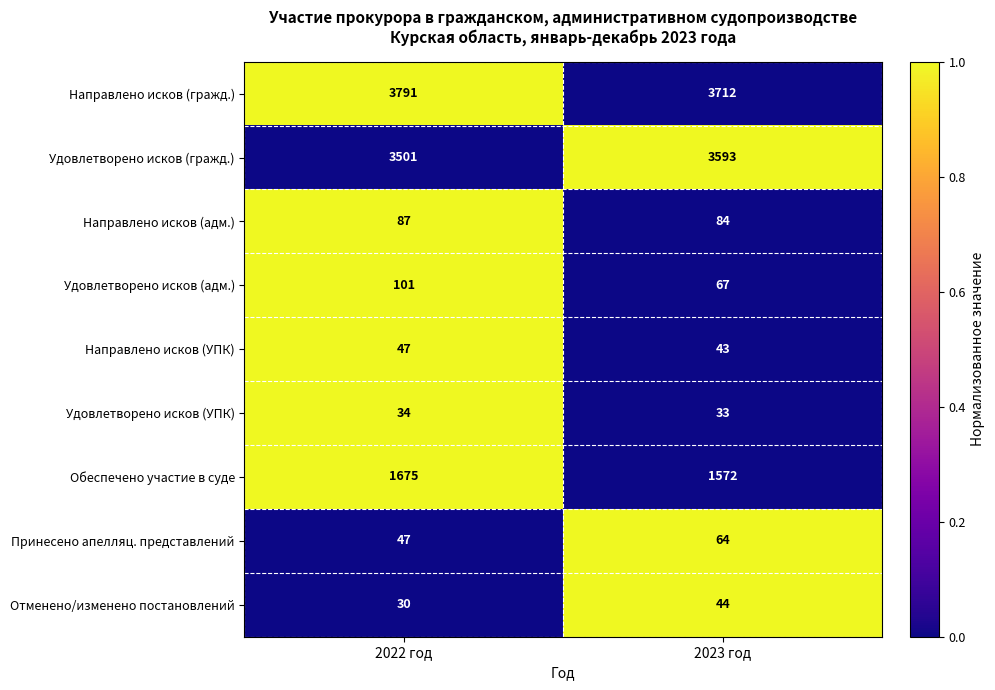

What is the lowest value of the Направлено исков (адм.) series?

84